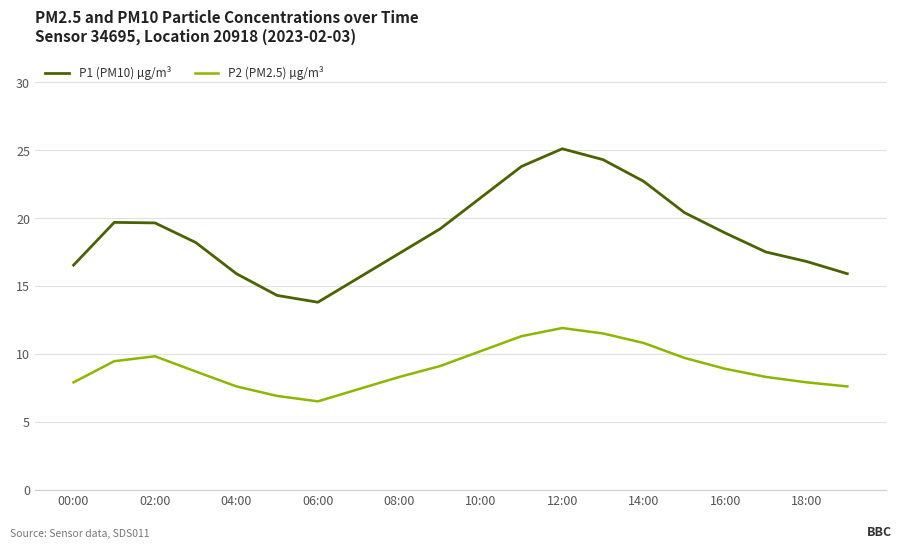

Which series has the largest total across all categories?

P1 (PM10) µg/m³